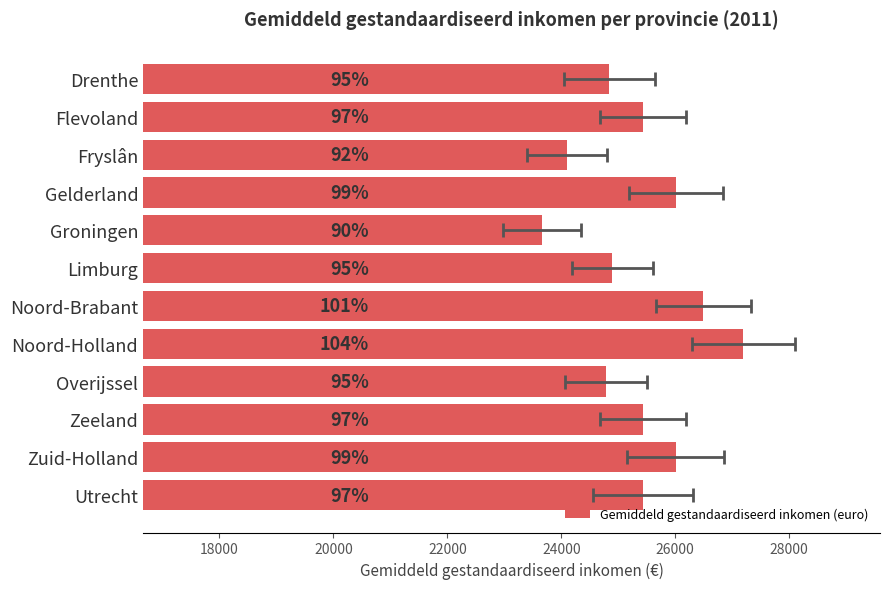

What is the change in value from Gelderland to Groningen?

-2351